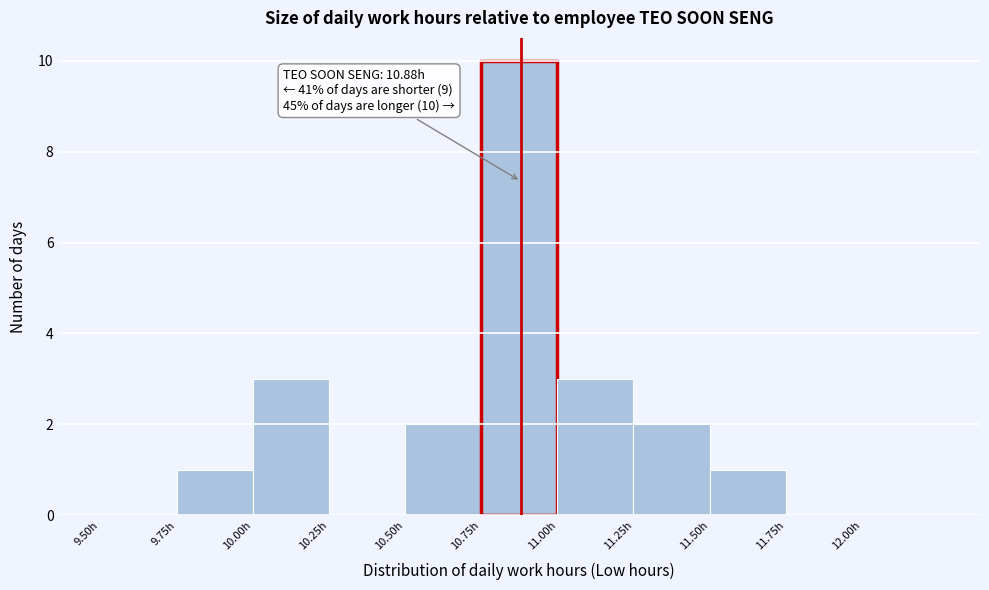

Which range on the x-axis has the tallest bar?

10.75 to 11.00